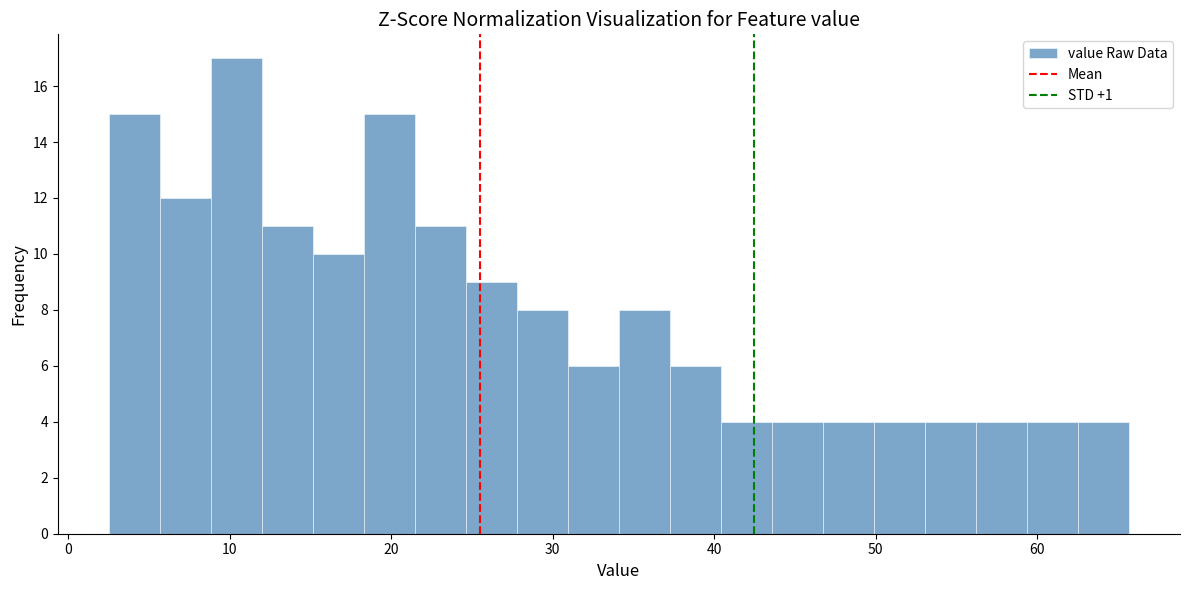

Around what value on the x-axis is the tallest bar? Give the approximate position of its centre, as read against the axis.

10